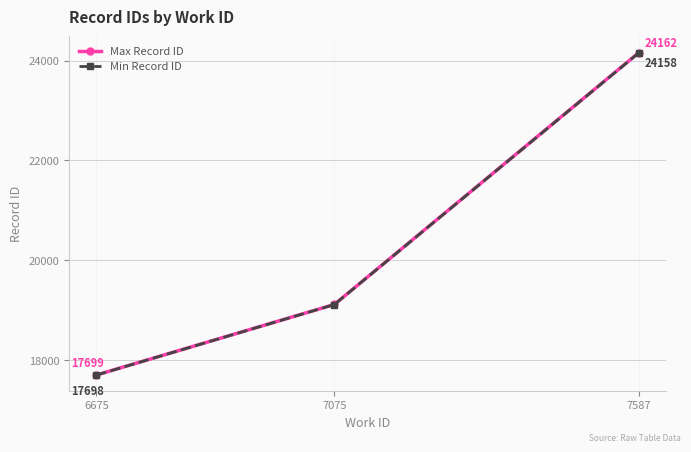

Reading left to right, transcribe all the data shown in this chart.

Max Record ID: 6675=17699	7075=19113	7587=24162
Min Record ID: 6675=17698	7075=19111	7587=24158